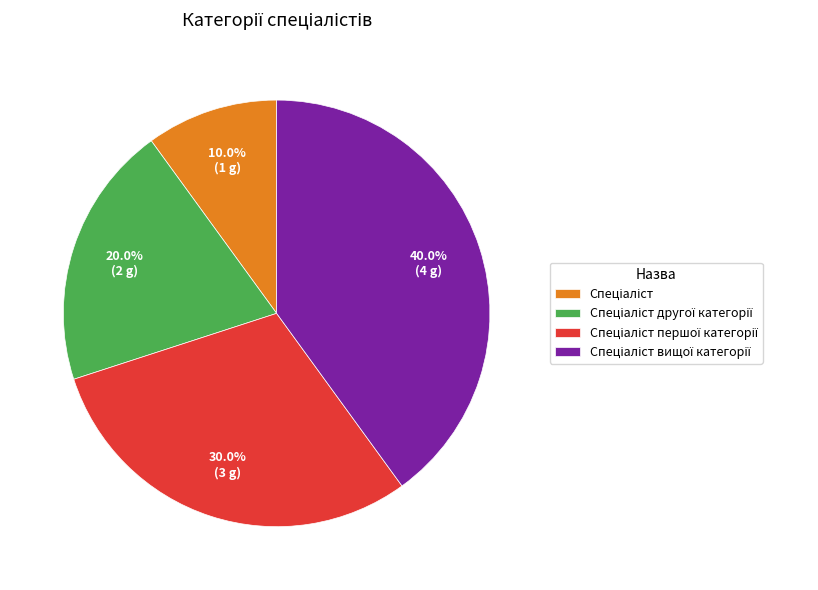

Does any single category account for the majority?

No